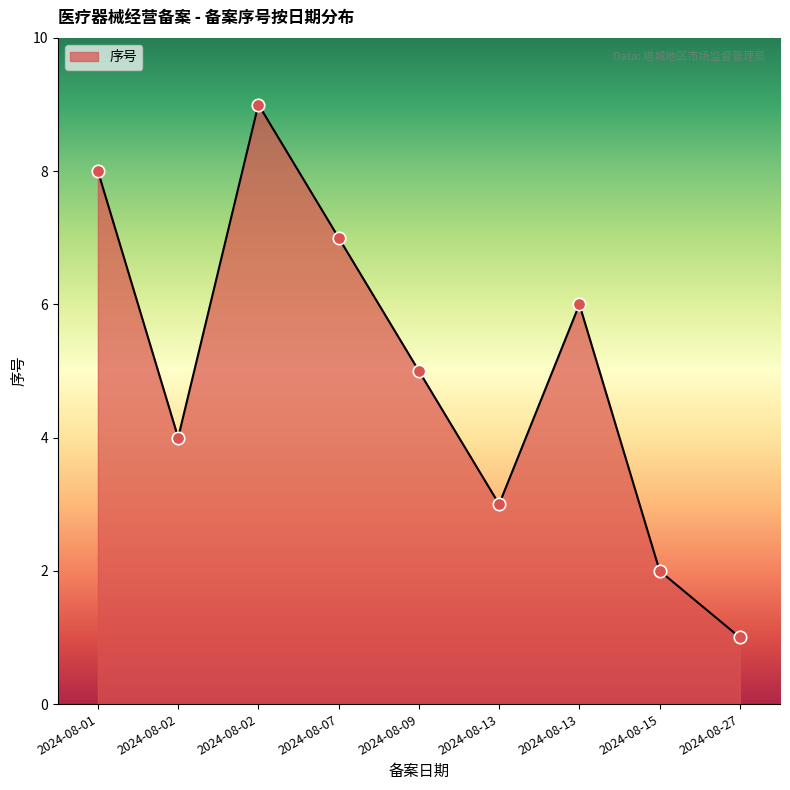

Approximately how many times larger is the value at 2024-08-13 compared to 2024-08-15?

1.5